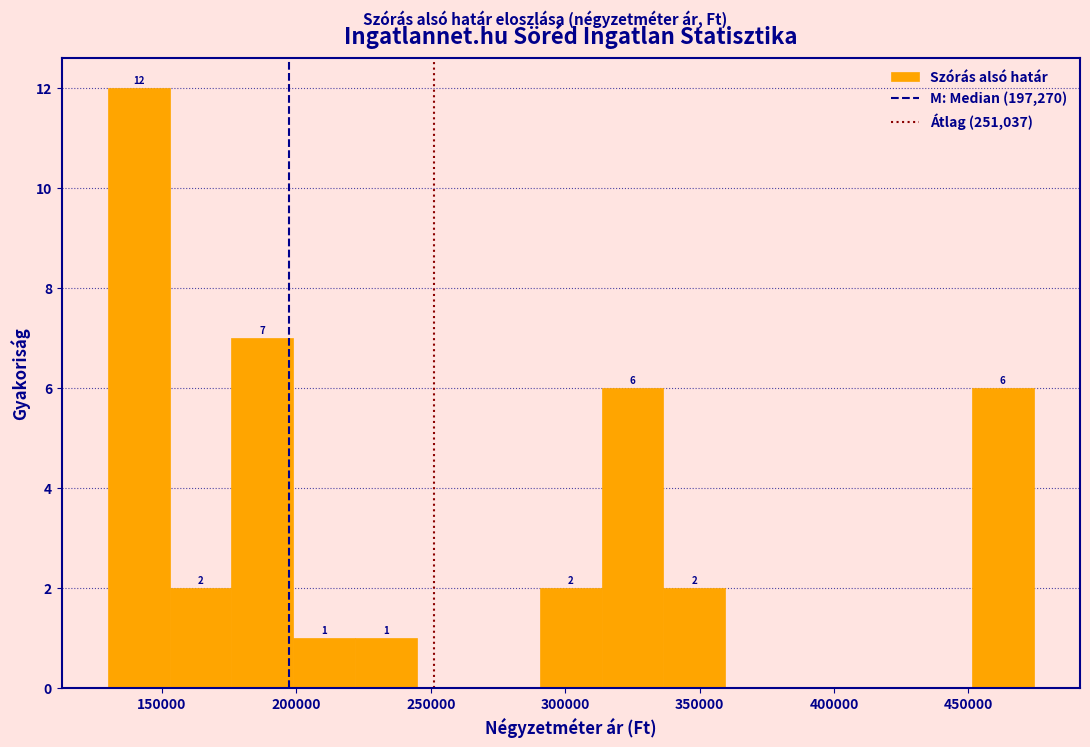

Which range on the x-axis has the tallest bar?

130000 to 155000